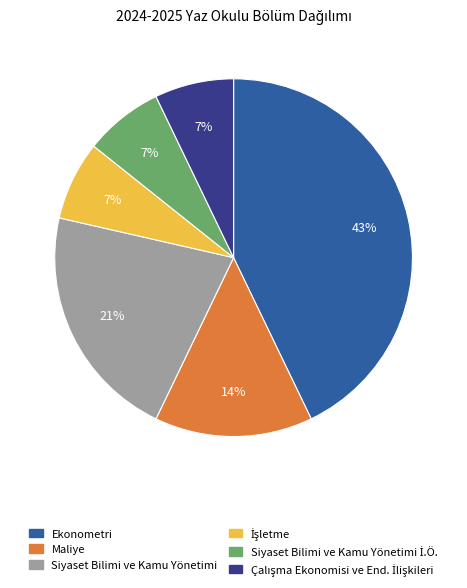

Is there any slice that represents more than half of the pie?

No